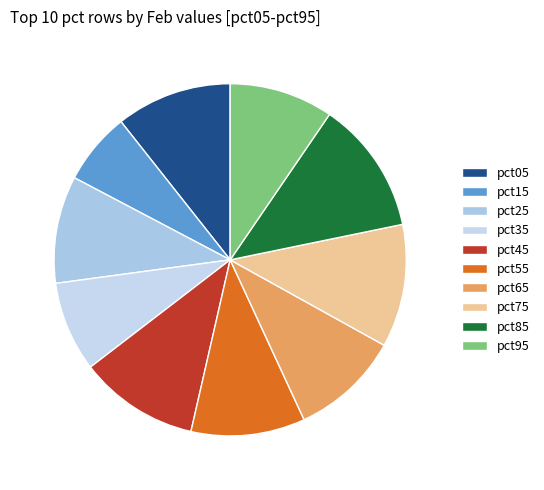

To the nearest percent, what is the difference between the pct65 and pct75 slice percentages?

1%